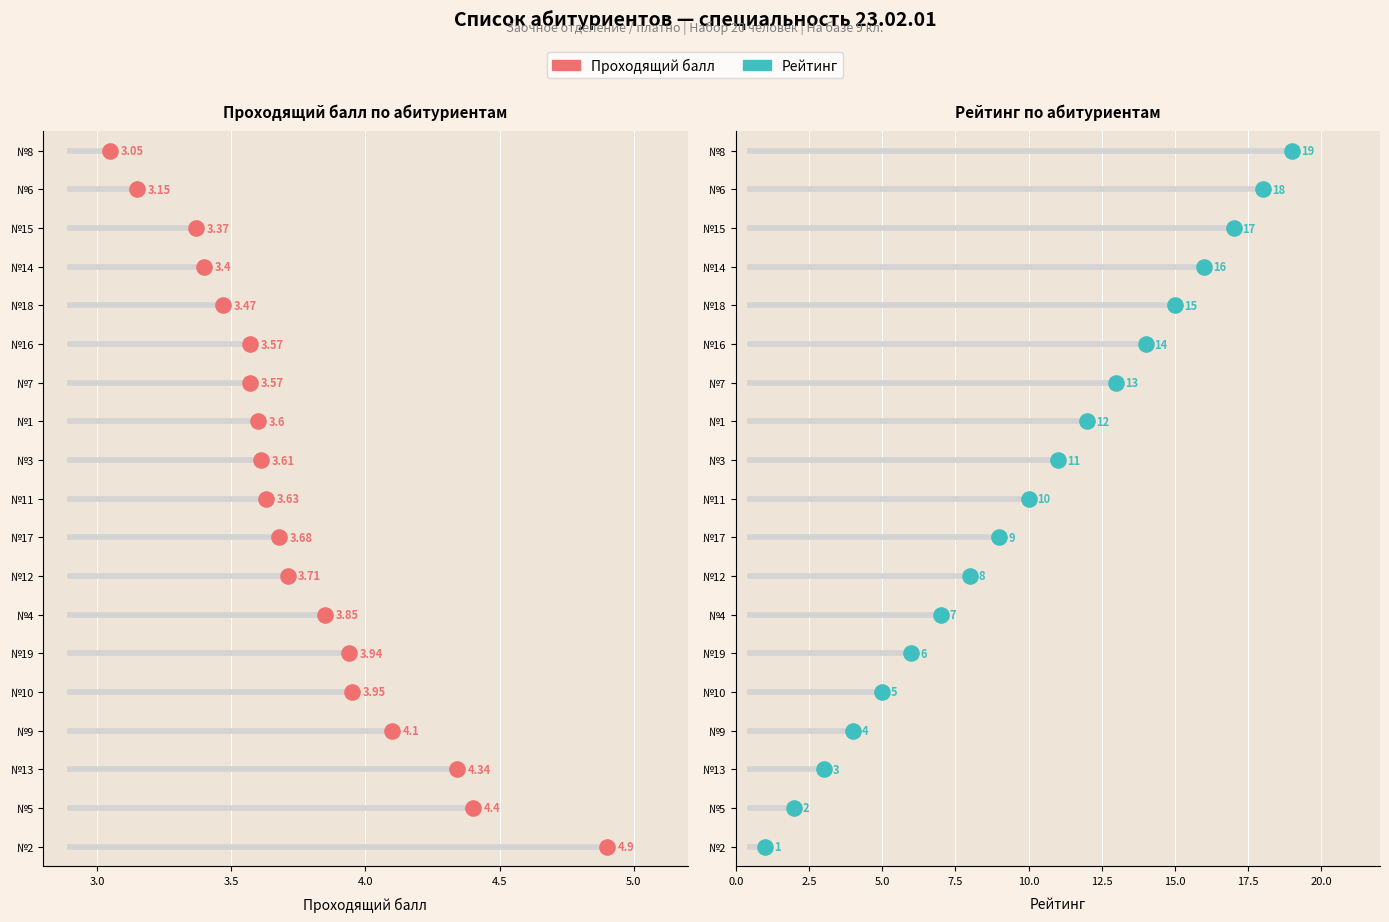

Which series reaches the maximum Y coordinate?

Проходящий балл